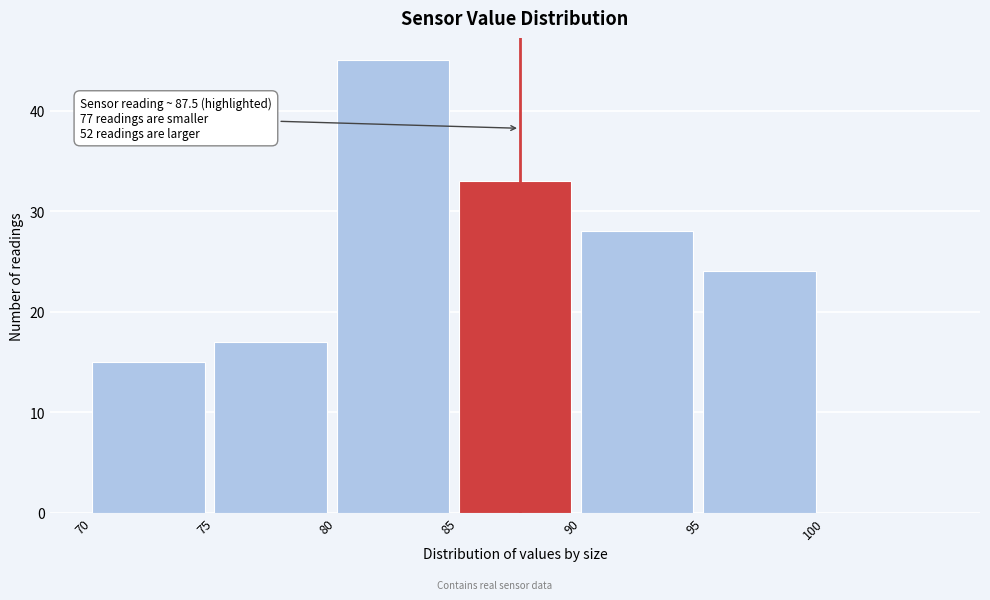

Which range on the x-axis has the tallest bar?

80 to 85